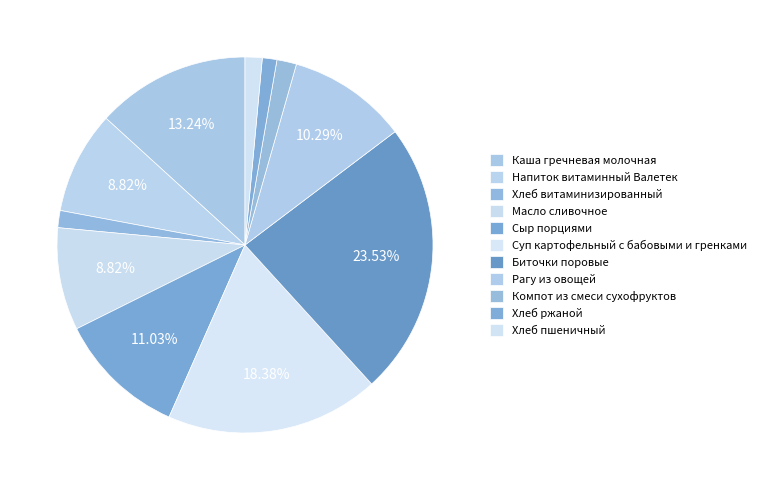

Rank the categories by value from highest to lowest.

Биточки поровые, Суп картофельный с бабовыми и гренками, Каша гречневая молочная, Сыр порциями, Рагу из овощей, Напиток витаминный Валетек, Масло сливочное, Компот из смеси сухофруктов, Хлеб витаминизированный, Хлеб пшеничный, Хлеб ржаной